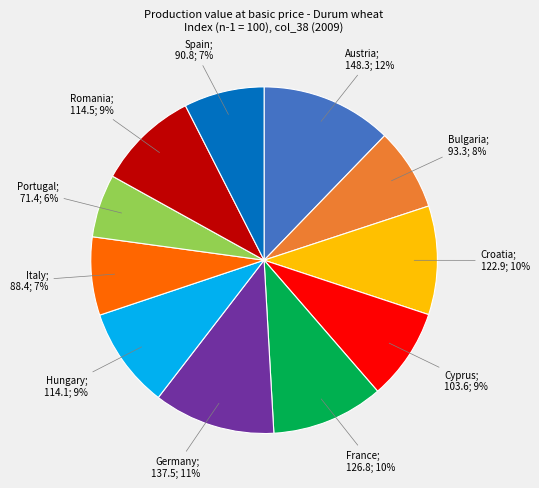

To the nearest percent, what is the average slice percentage?

9%